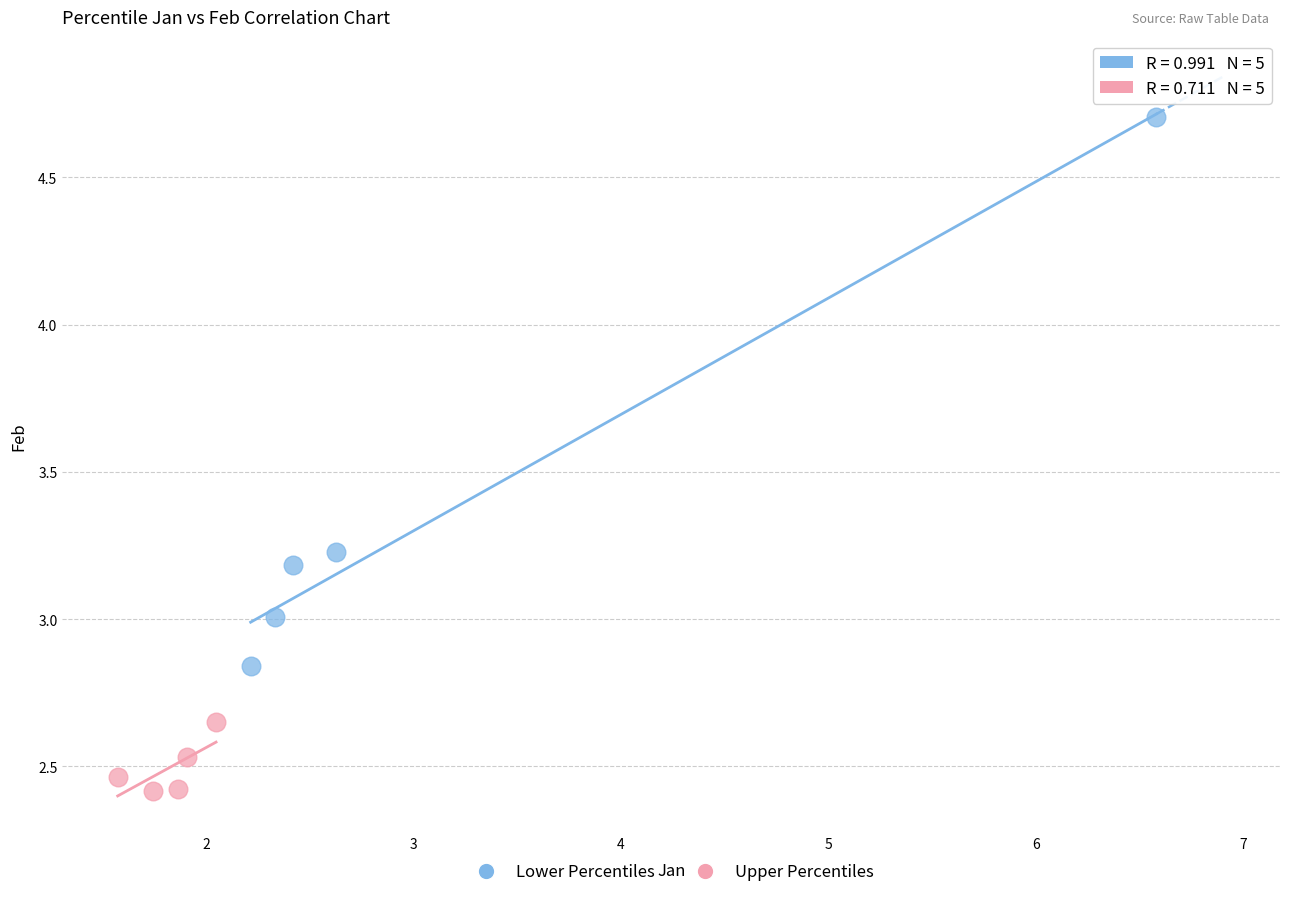

Which series has the largest Y range (max minus min)?

Lower Percentiles